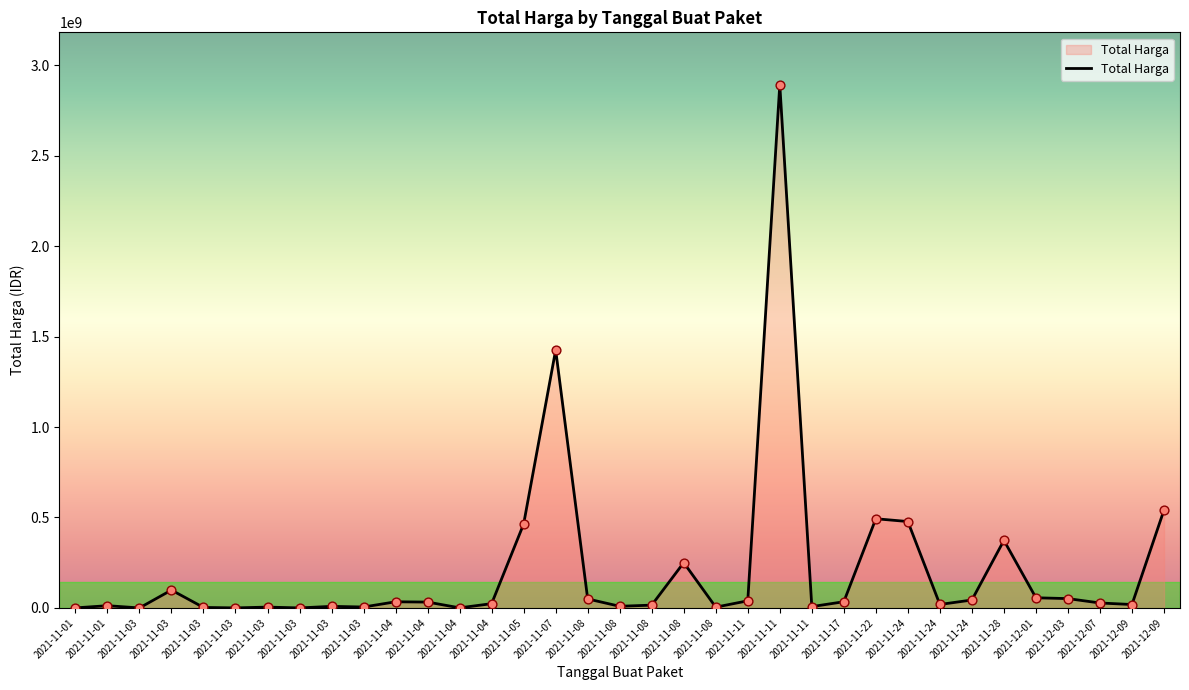

What is the change in value from 2021-11-04 to 2021-11-11?

-25039960